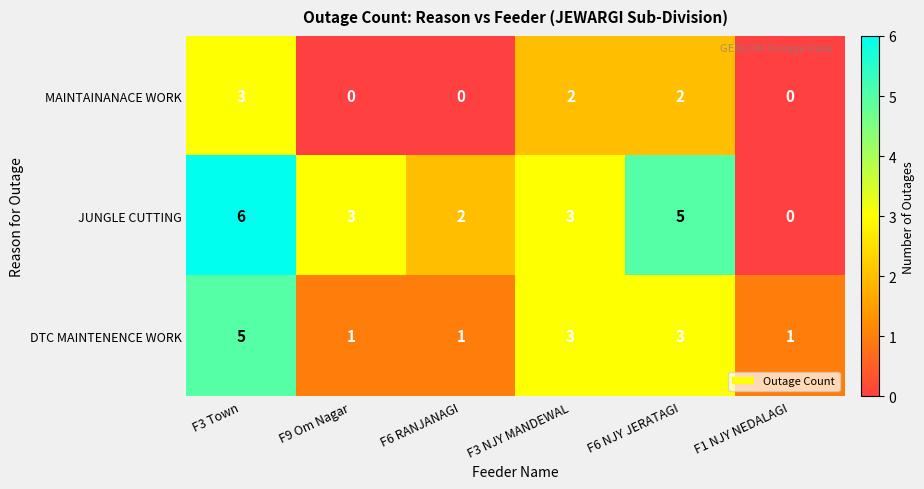

Reading left to right, extract all data points from this chart.

MAINTAINANACE WORK: 3	0	0	2	2	0
JUNGLE CUTTING: 6	3	2	3	5	0
DTC MAINTENENCE WORK: 5	1	1	3	3	1